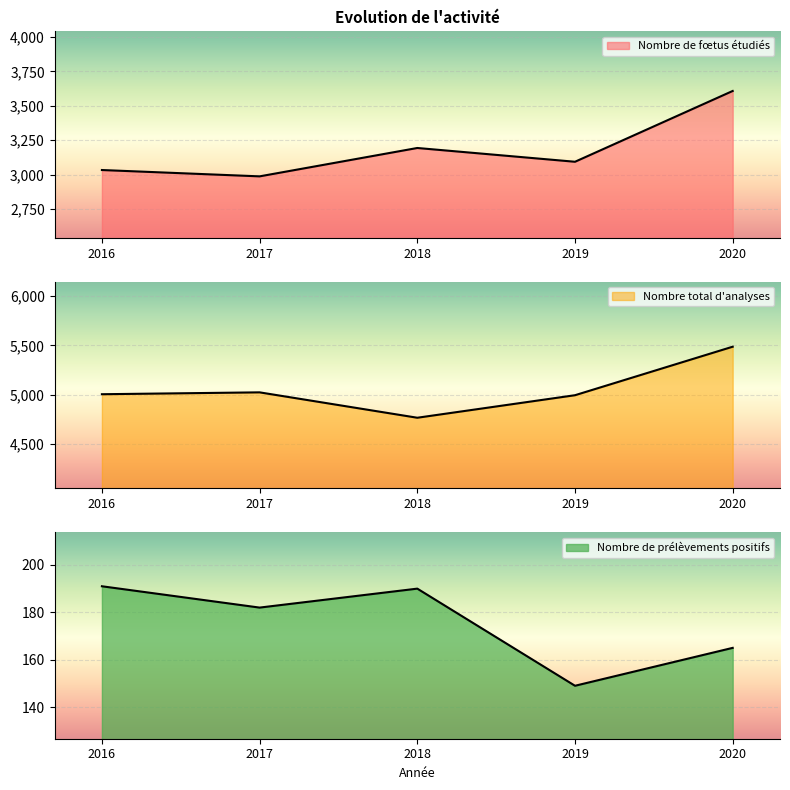

True or false: Nombre de prélèvements positifs and Nombre total d'analyses cross at least once.

False